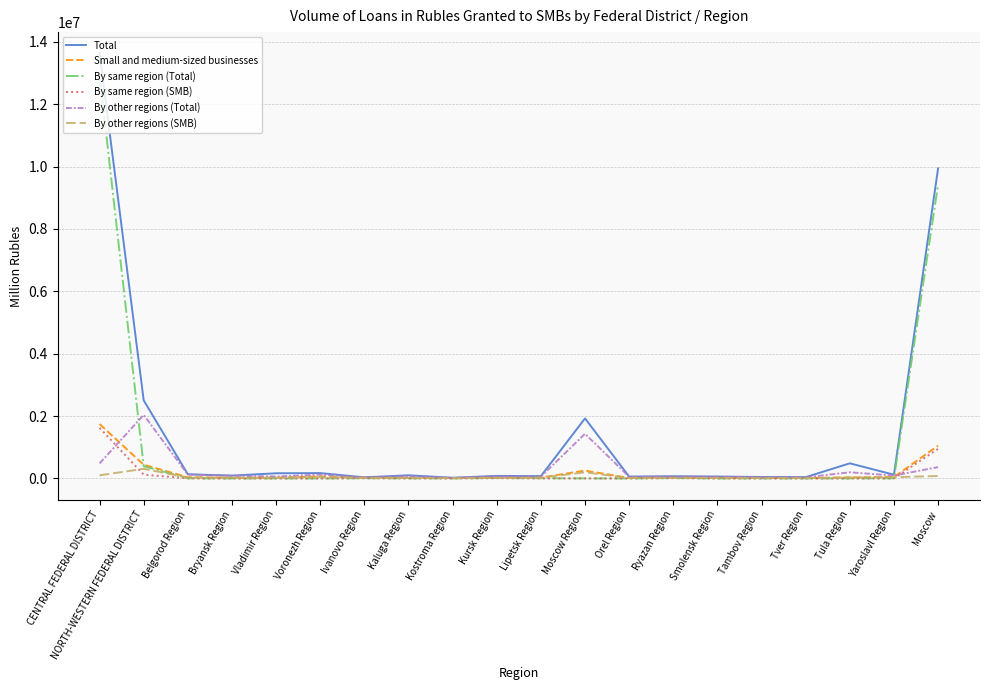

Where is By same region (Total) nearest to the value 6467089?

Moscow